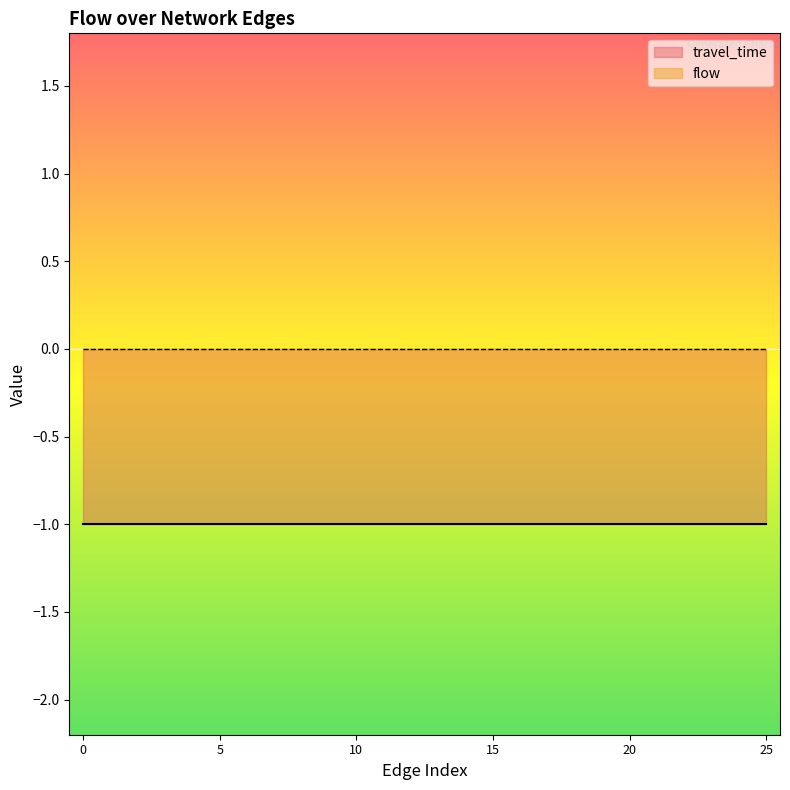

What are all the series names shown in the legend?

travel_time, flow